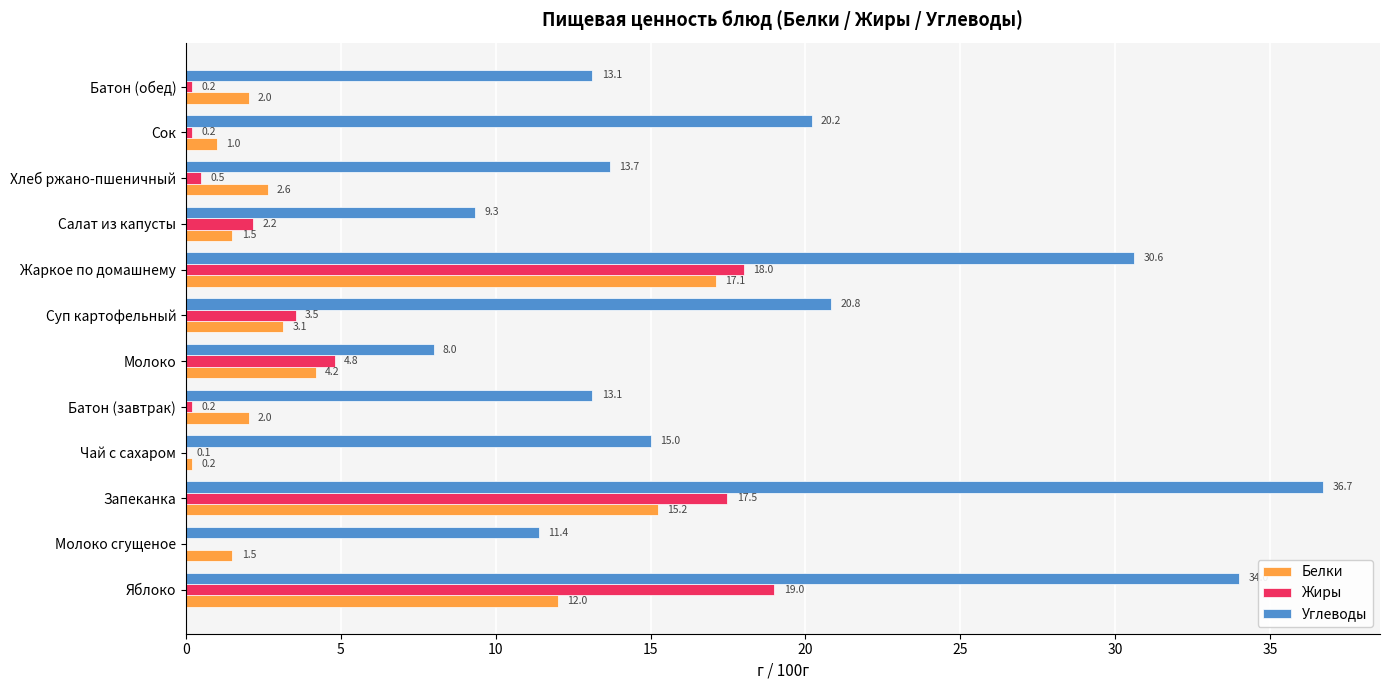

Count the number of data series in this chart.

3